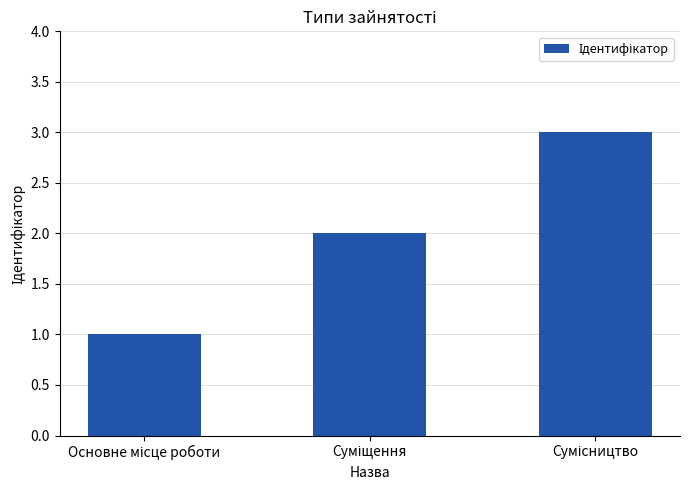

What is the greatest value displayed?

3